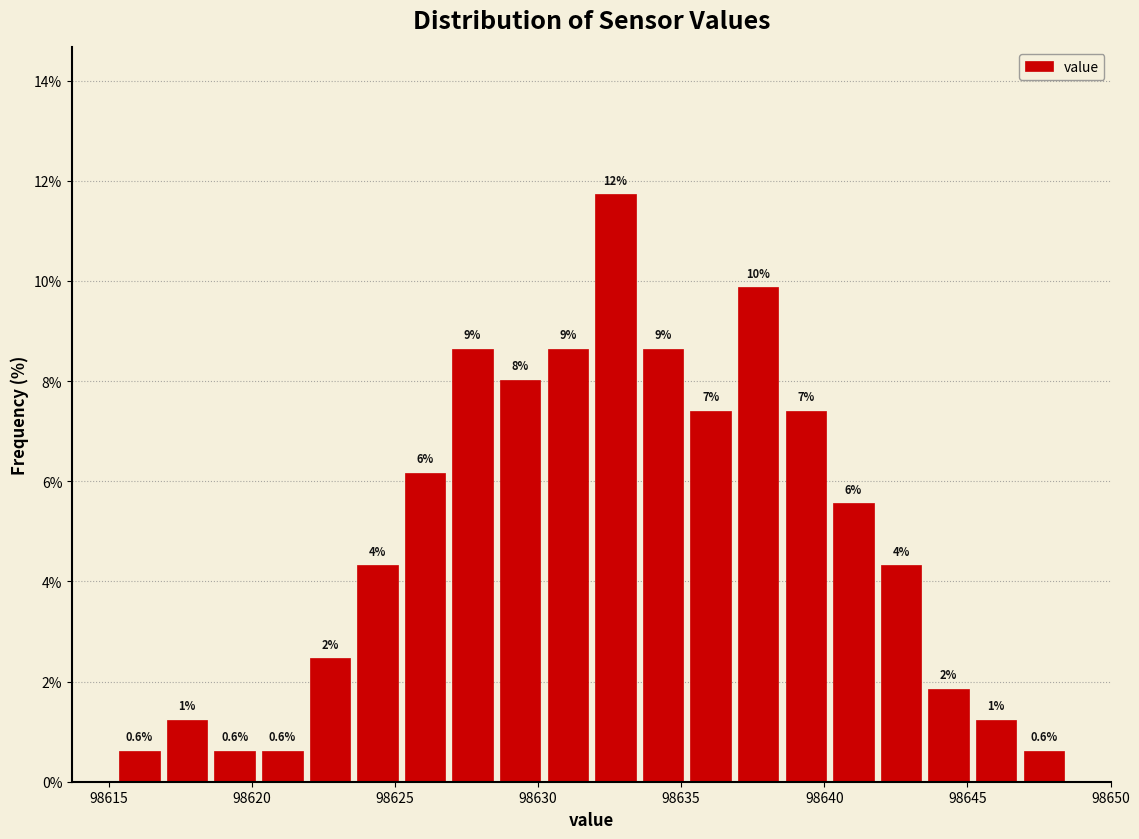

Around what value on the x-axis is the tallest bar? Give the approximate position of its centre, as read against the axis.

98632.5